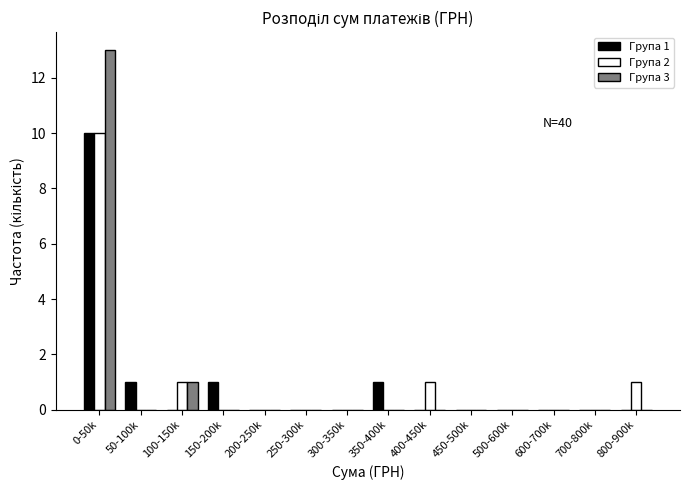

What is the sum of all Група 3 values?

14